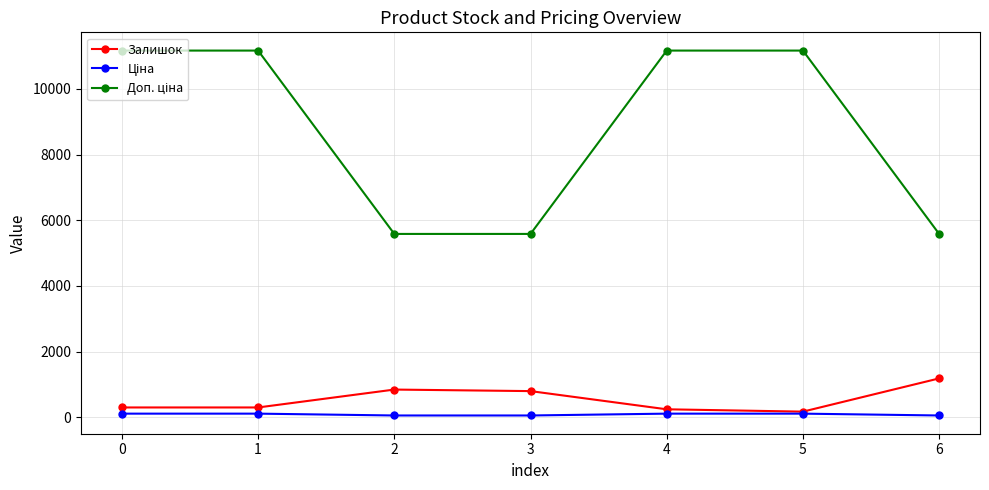

What is the maximum value shown in the chart?

11169.0